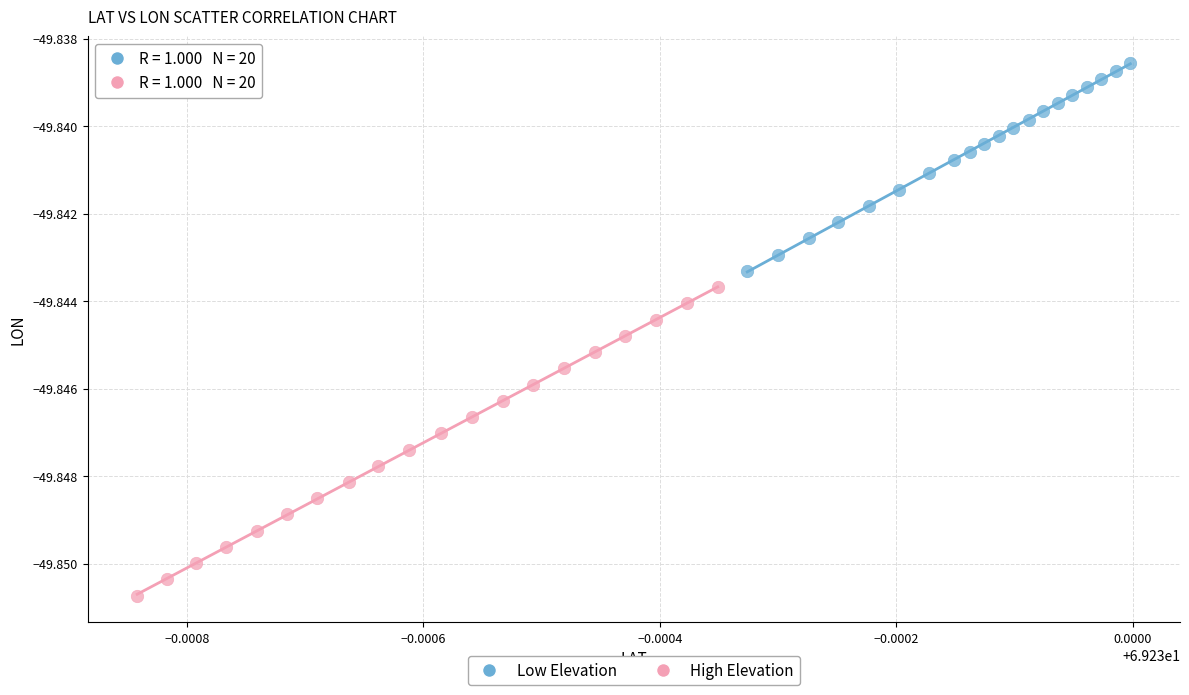

Which series reaches the maximum Y coordinate?

Low Elevation